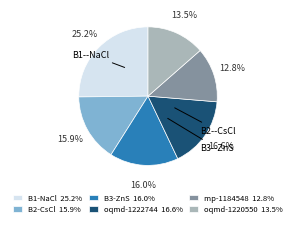

Does any single category account for the majority?

No